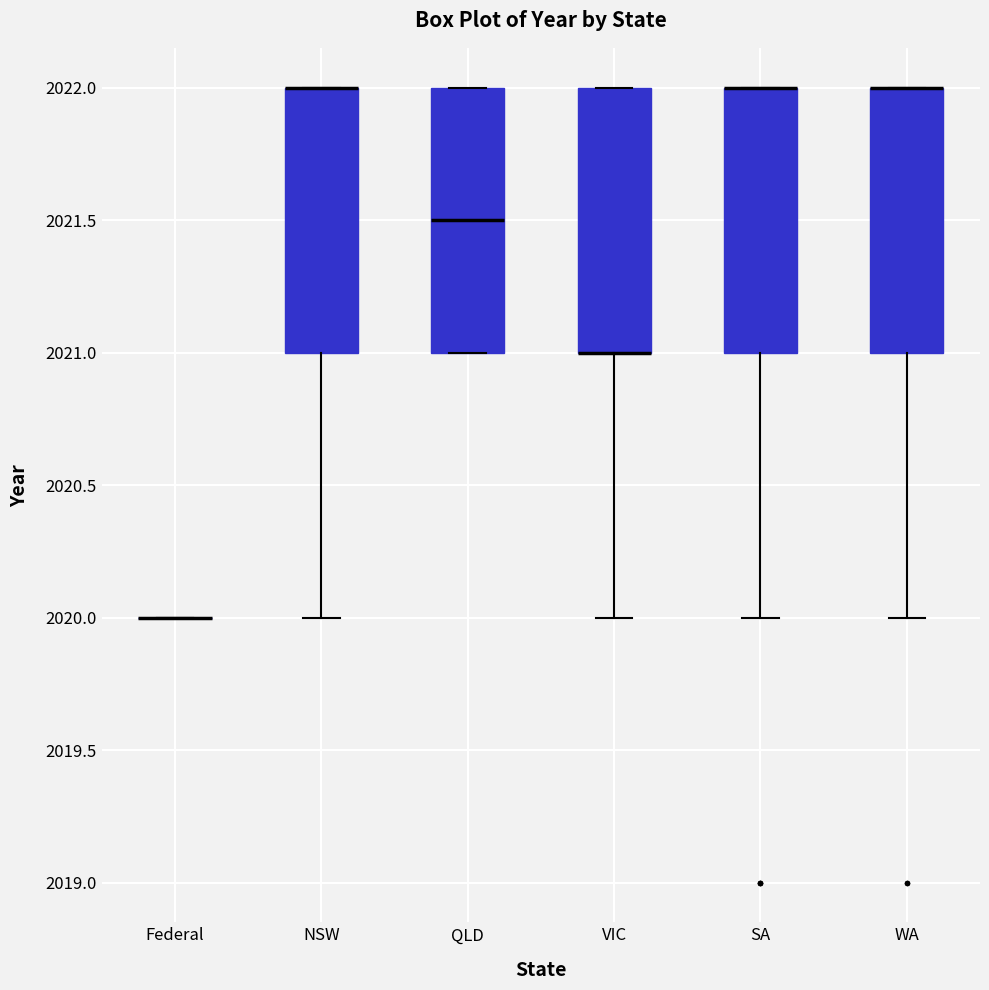

Where is the lower edge of the box for SA on the y-axis? The values are not printed on the chart, so give them approximately, as read against the axis.

2021.0